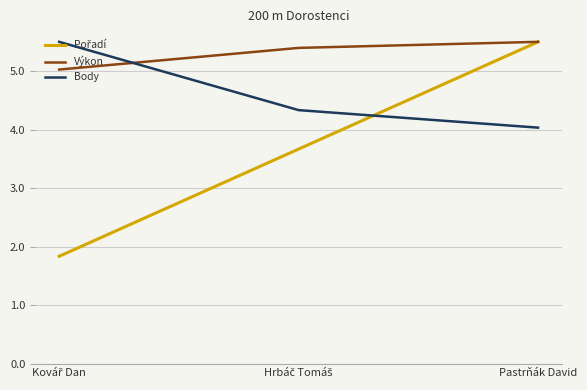

What is the highest value of the Body series?

5.5